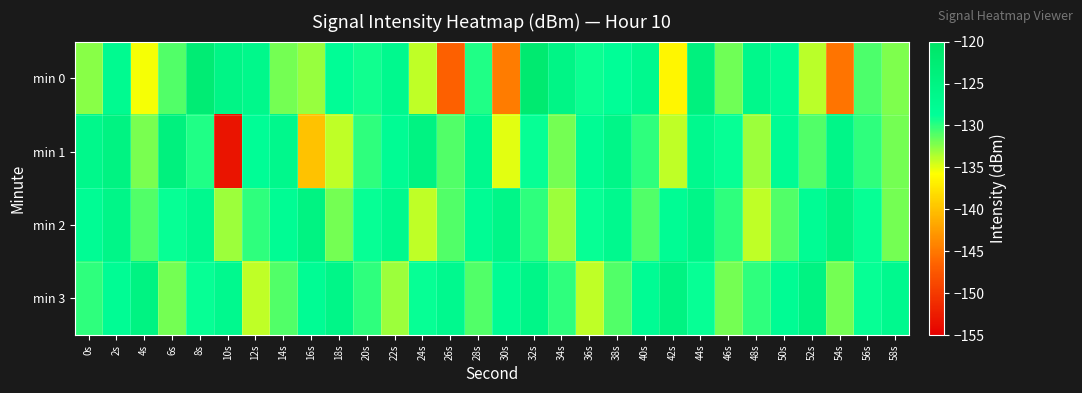

Which category has the lowest value across all series?

10s